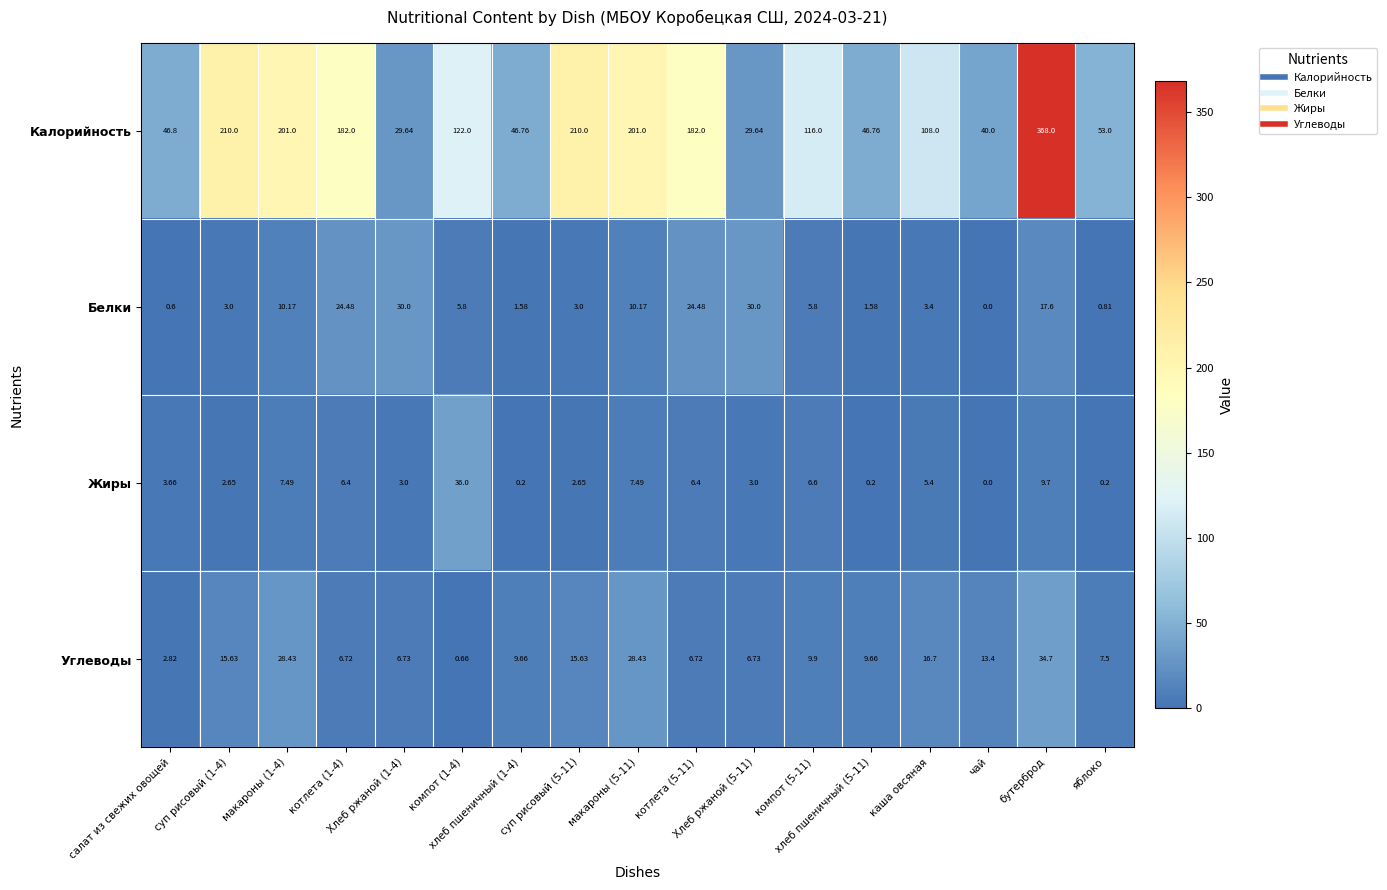

At which category does the chart reach its peak across all series?

бутерброд